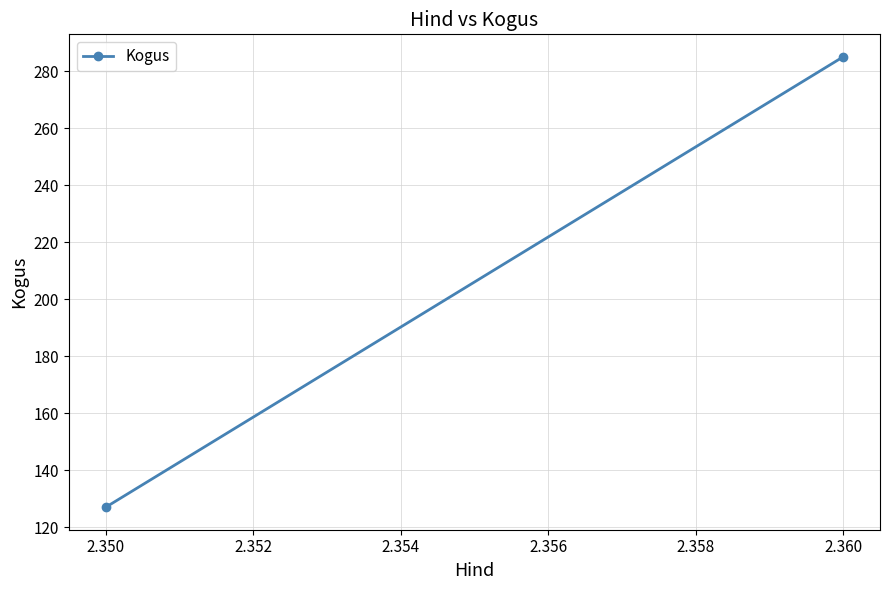

How many distinct data groups are displayed?

1